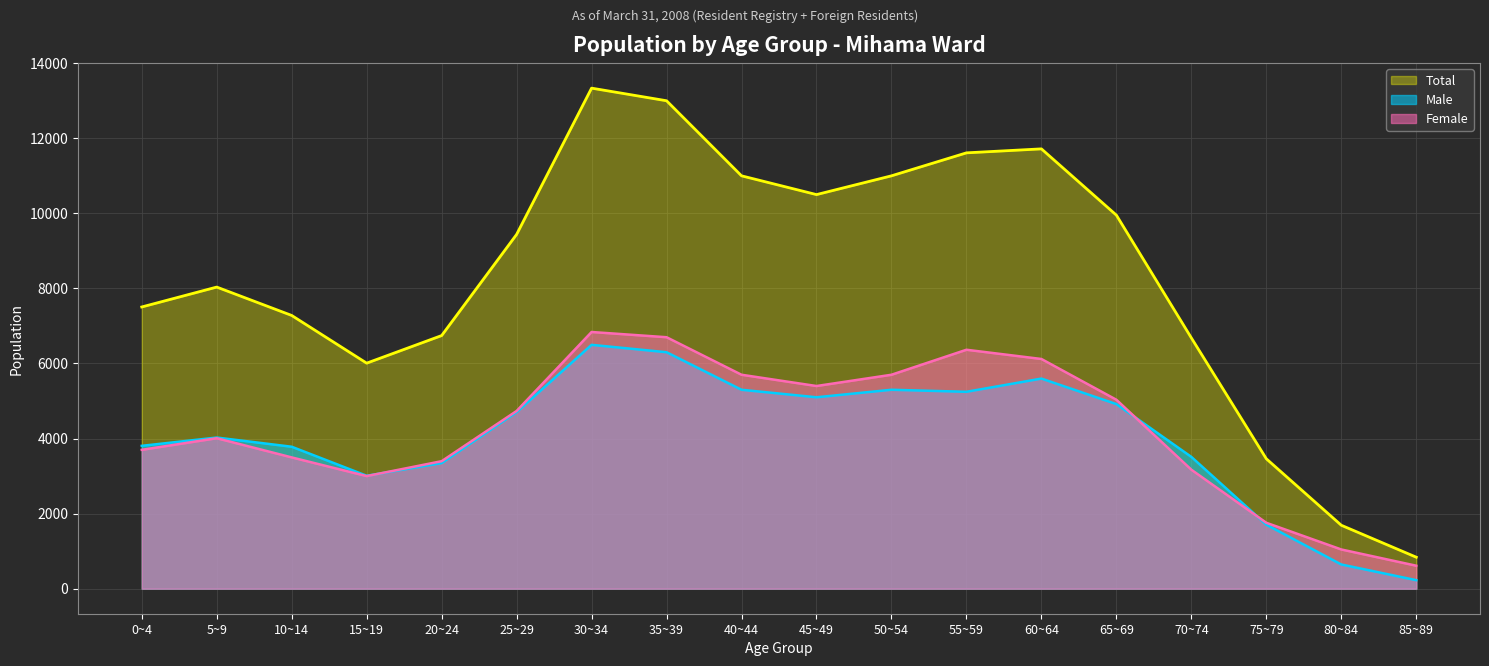

What is the average value of the Female series?

4266